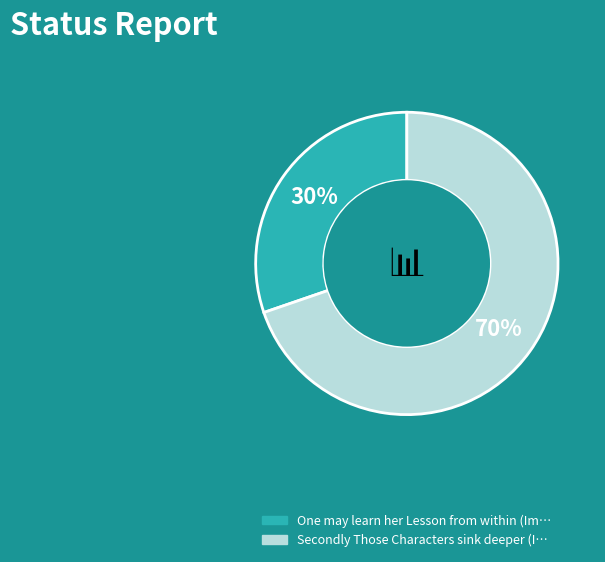

To the nearest percent, what is the average slice percentage?

50%